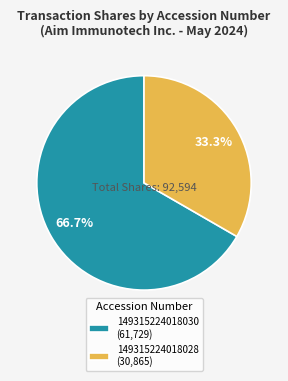

Which category has the biggest portion of the pie?

149315224018030